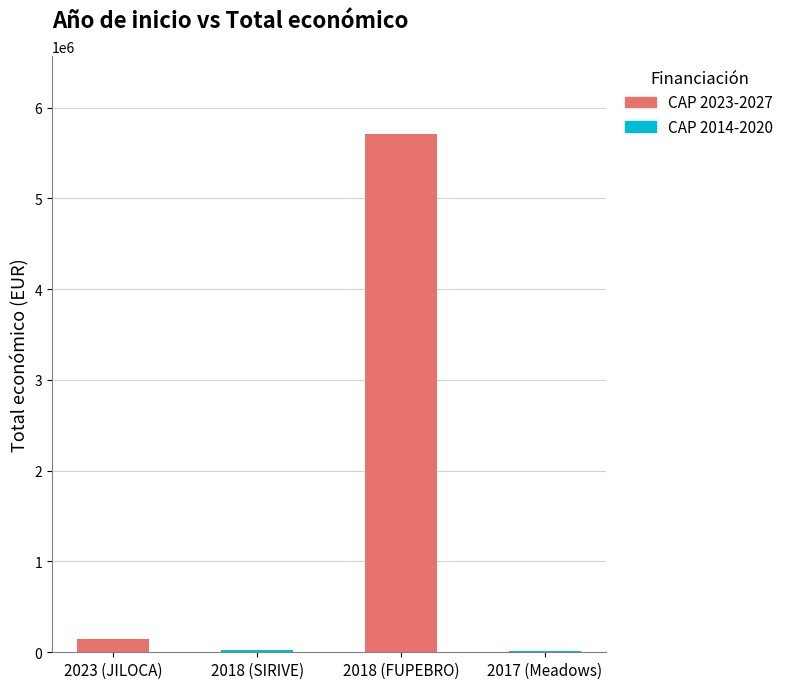

What is the change in value from 2018 (FUPEBRO) to 2017 (Meadows)?

-5698176